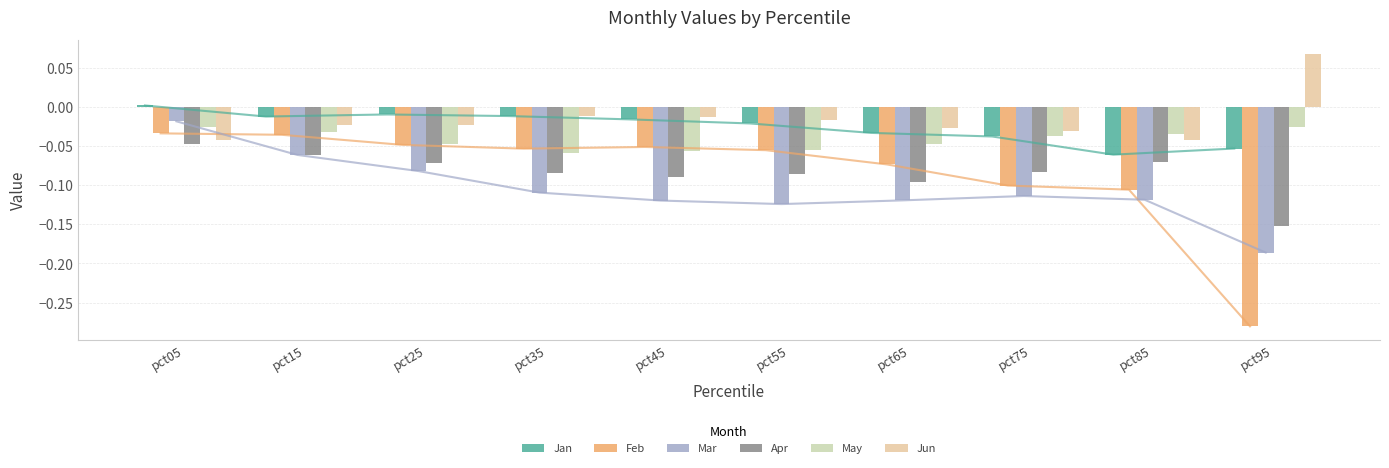

Is it true that Jan equals -0.0 at pct55?

True